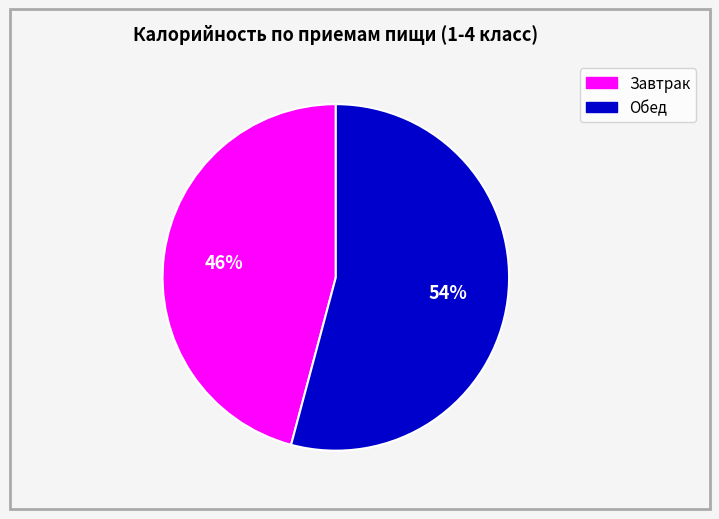

Does any single category account for the majority?

Yes